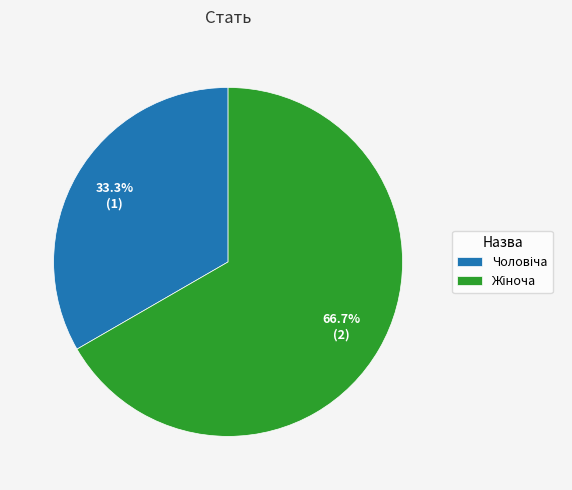

Does any single category account for the majority?

Yes